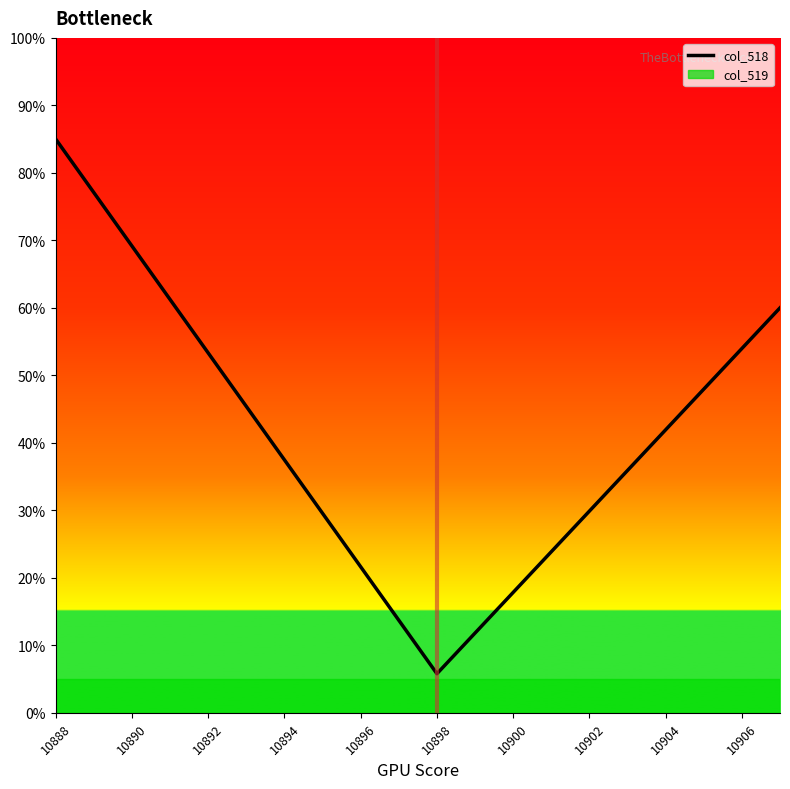

What is the greatest value displayed?

85.0